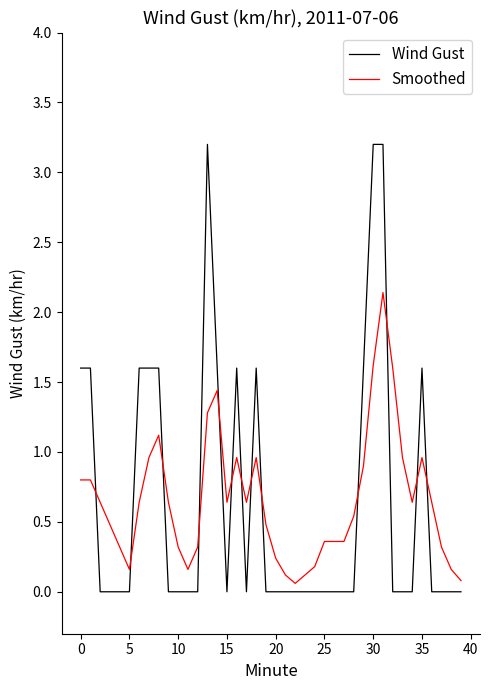

What is the difference between the maximum and minimum values in the Smoothed series?

2.1